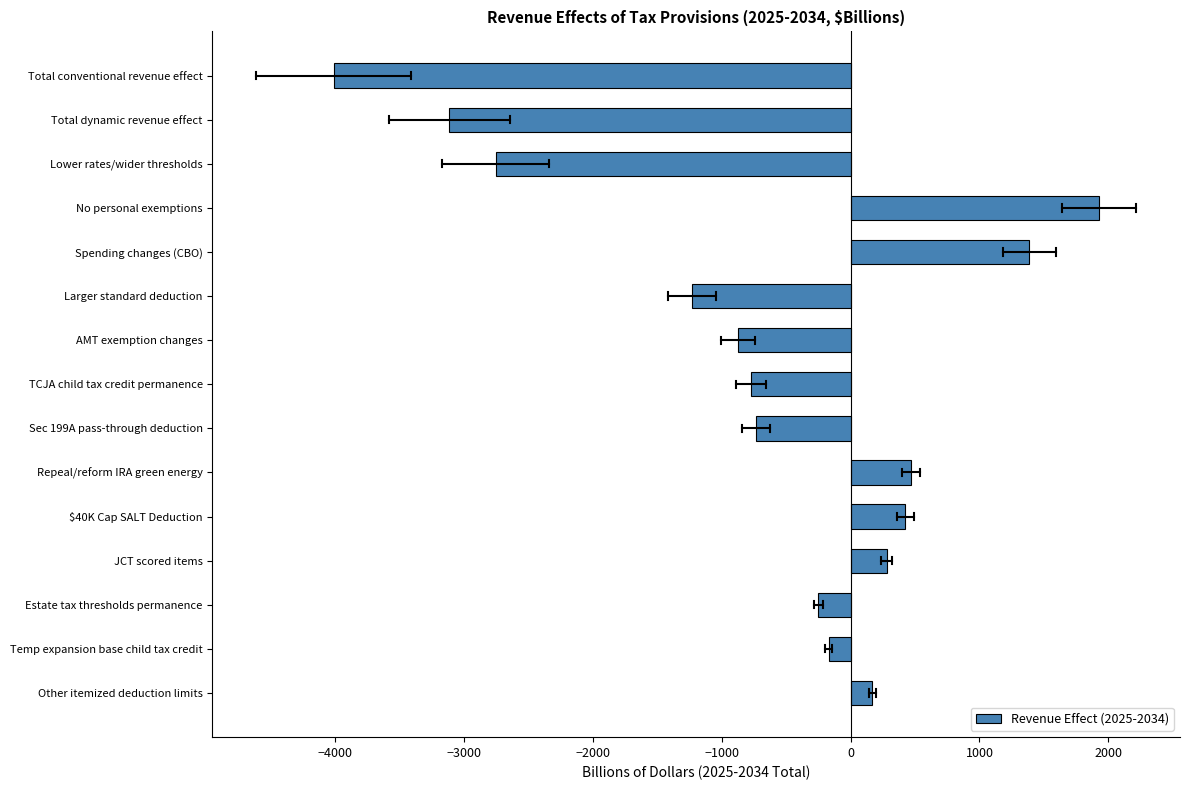

Reading top to bottom, transcribe all the data shown in this chart.

-4006.5	-3111.5	-2753.0	1925.1	1386.9	-1228.2	-873.5	-775.0	-733.8	468.2	425.8	281.8	-248.8	-170.3	168.6